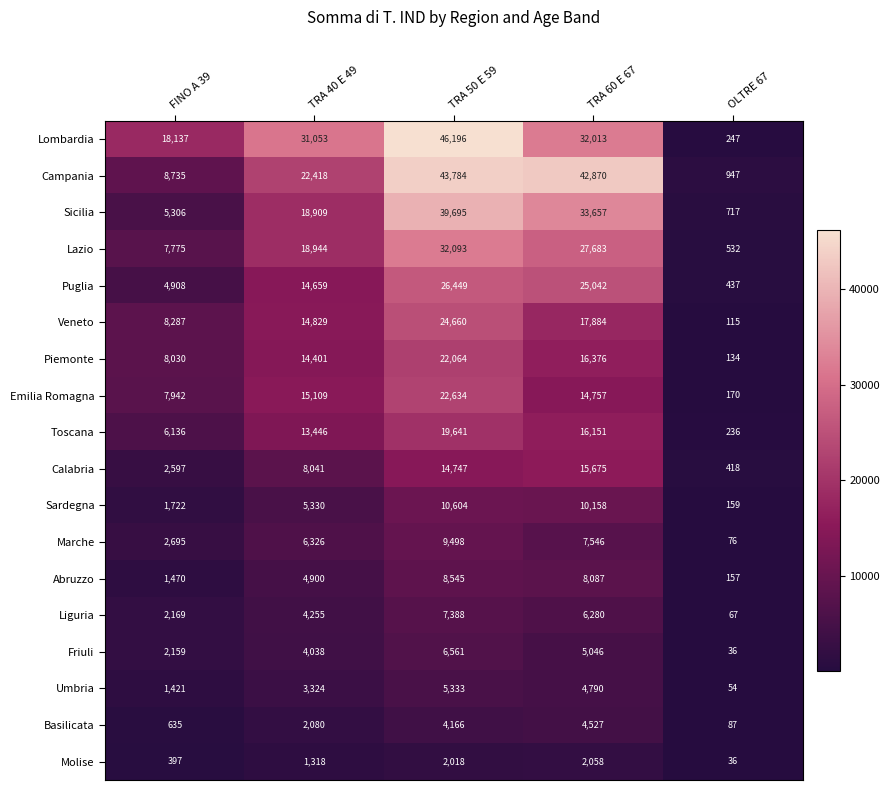

Rank the series by their maximum value, from lowest to highest.

Molise, Basilicata, Umbria, Friuli, Liguria, Abruzzo, Marche, Sardegna, Calabria, Toscana, Piemonte, Emilia Romagna, Veneto, Puglia, Lazio, Sicilia, Campania, Lombardia